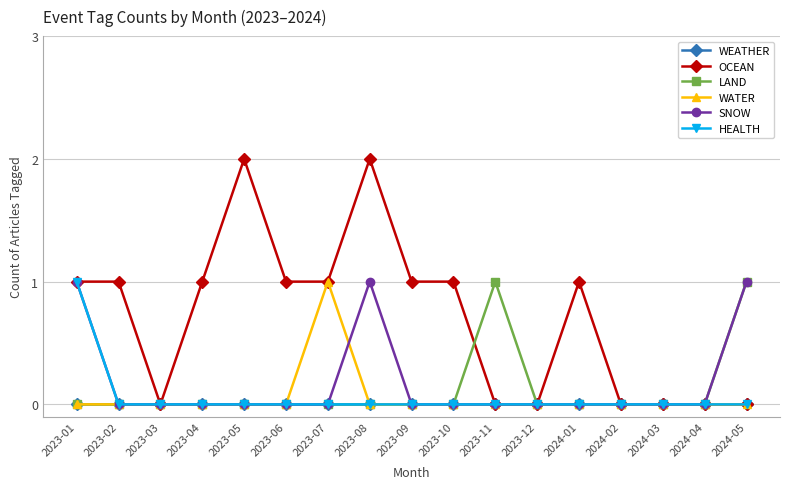

Does the chart display data point markers on the line(s)?

Yes